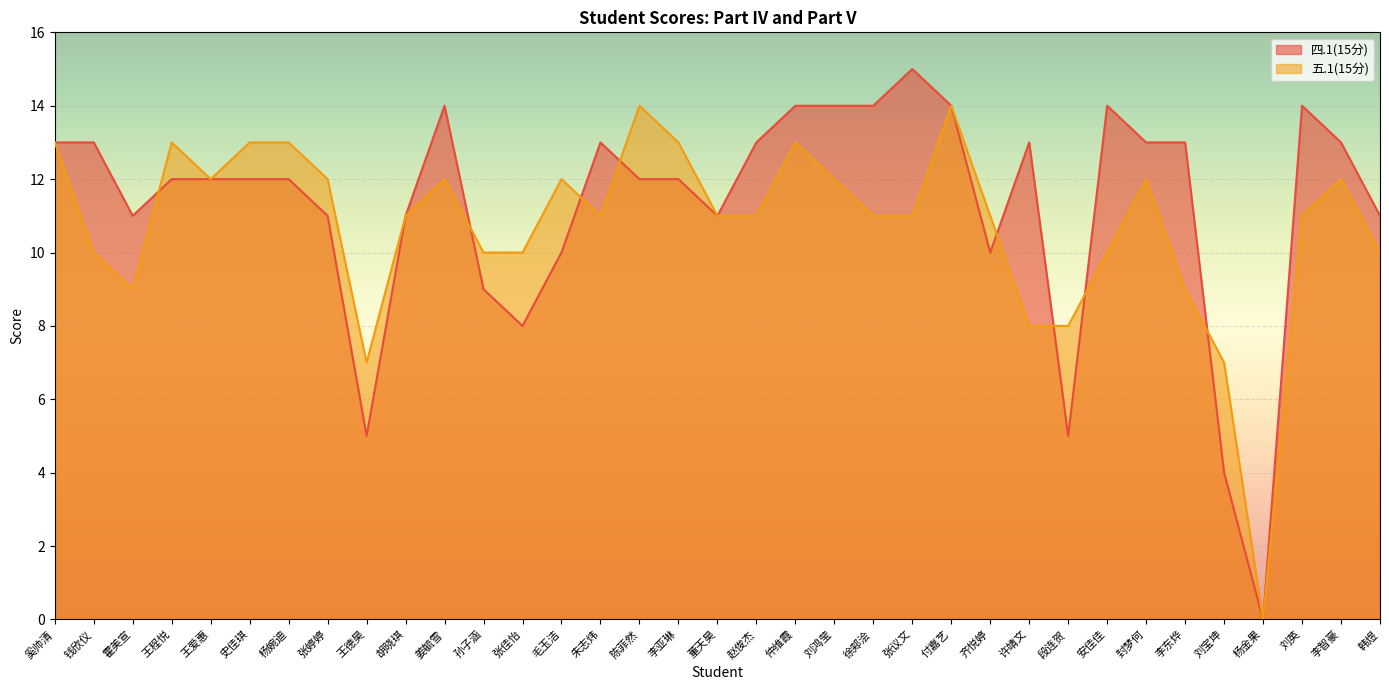

What is the difference between the highest and lowest values at 李智豪?

1